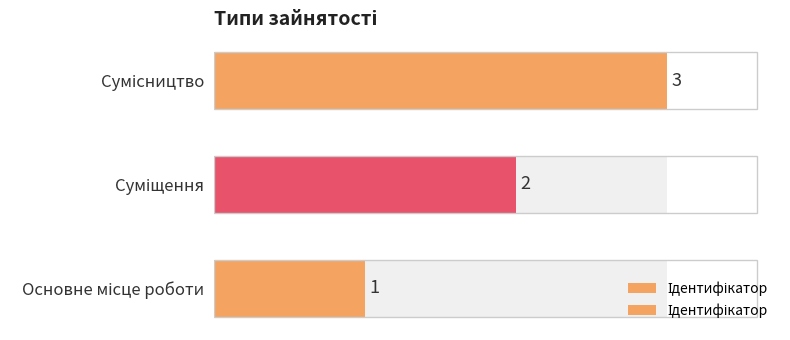

What is the minimum value shown in the chart?

1